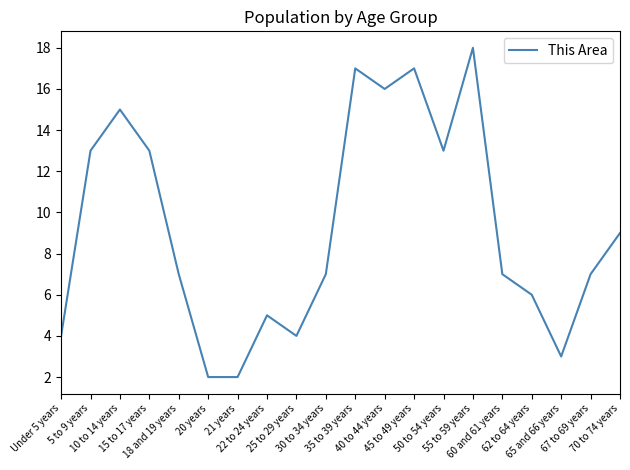

True or false: there are more than 1 points higher than both neighbors.

True